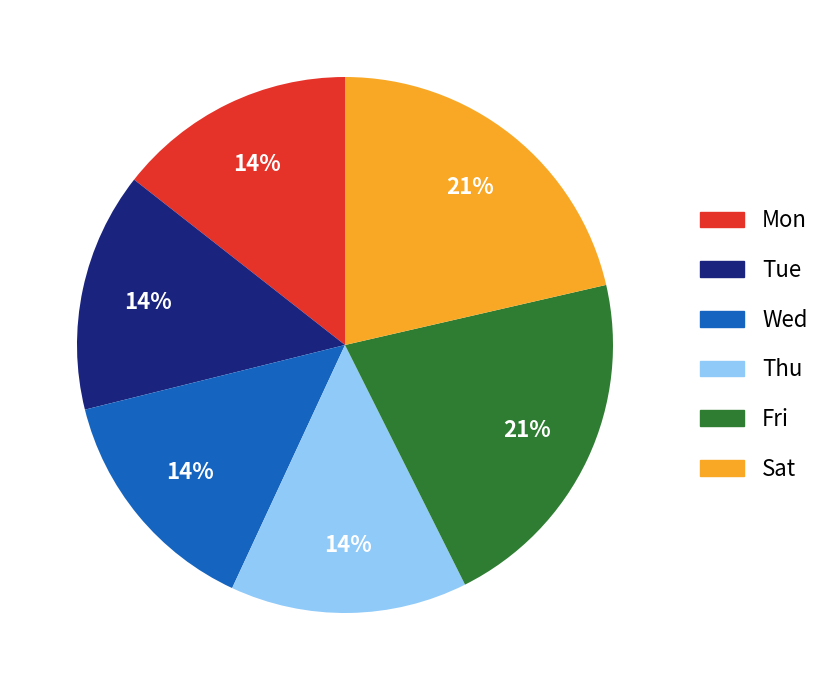

What is the ratio of the value at Fri to the value at Tue?

1.5